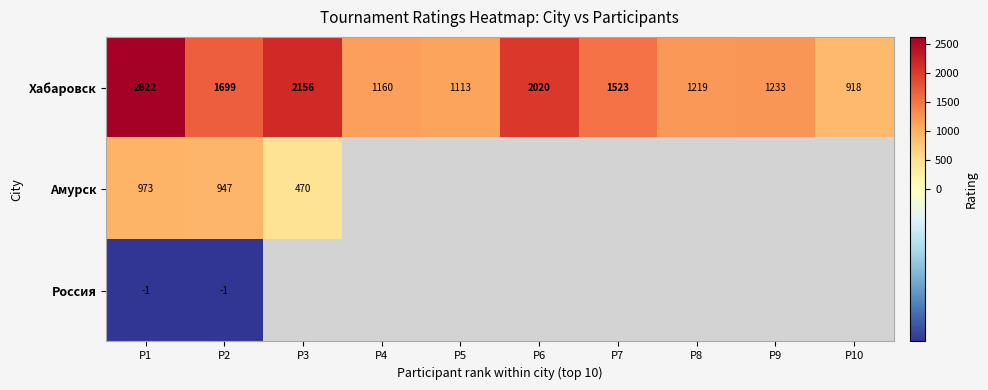

The Хабаровск series shows 1113 at P5. True or false?

True